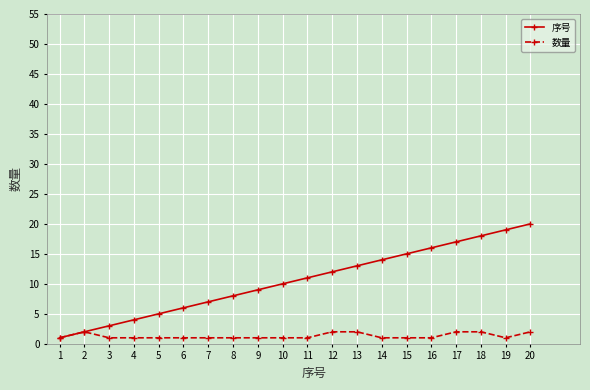

What are all the series names shown in the legend?

序号, 数量